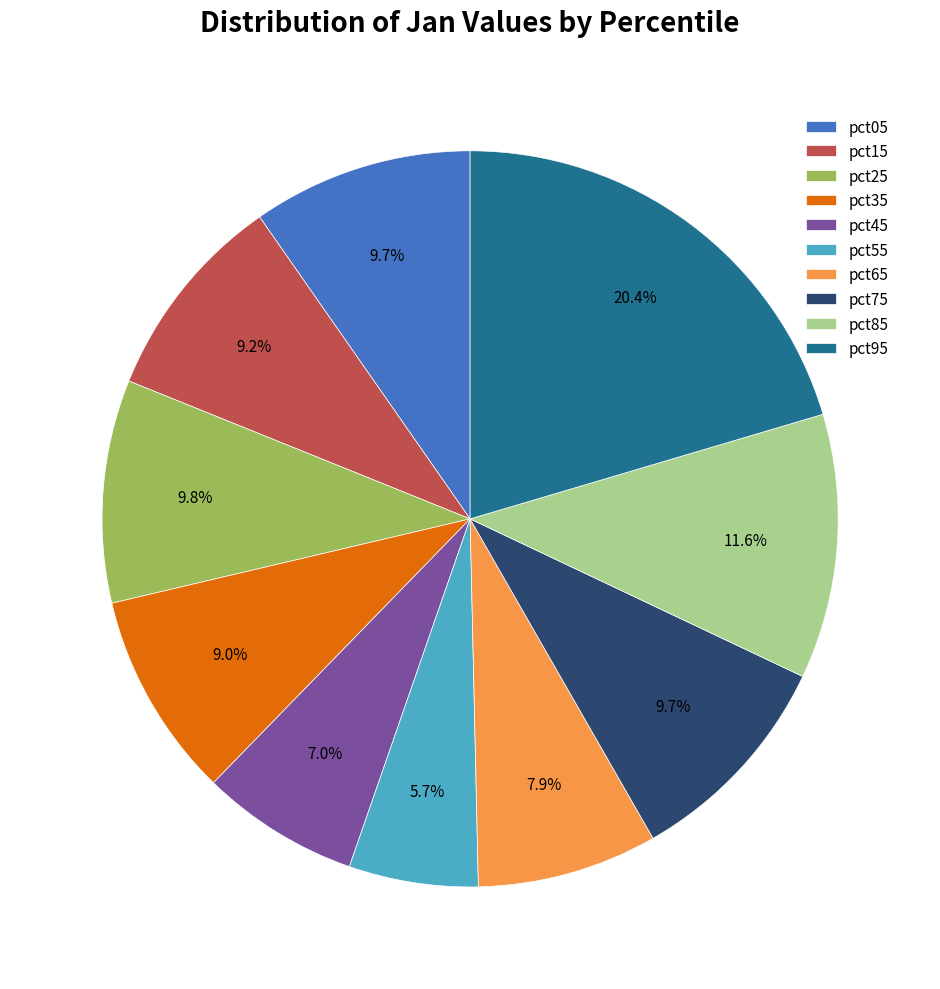

True or false: pct35 accounts for 9% of the total.

True